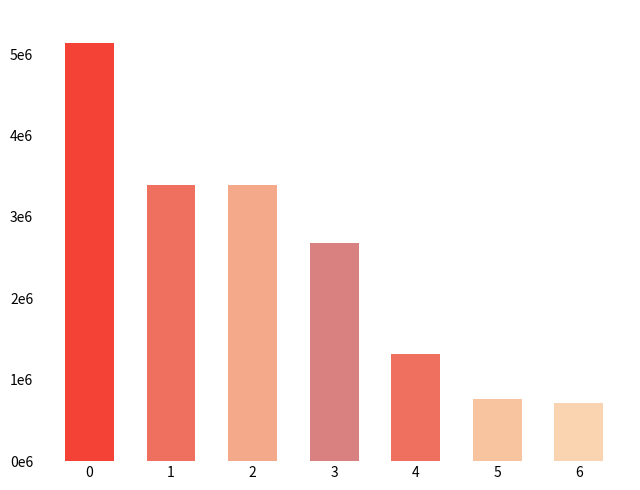

Does the chart contain any negative values?

No